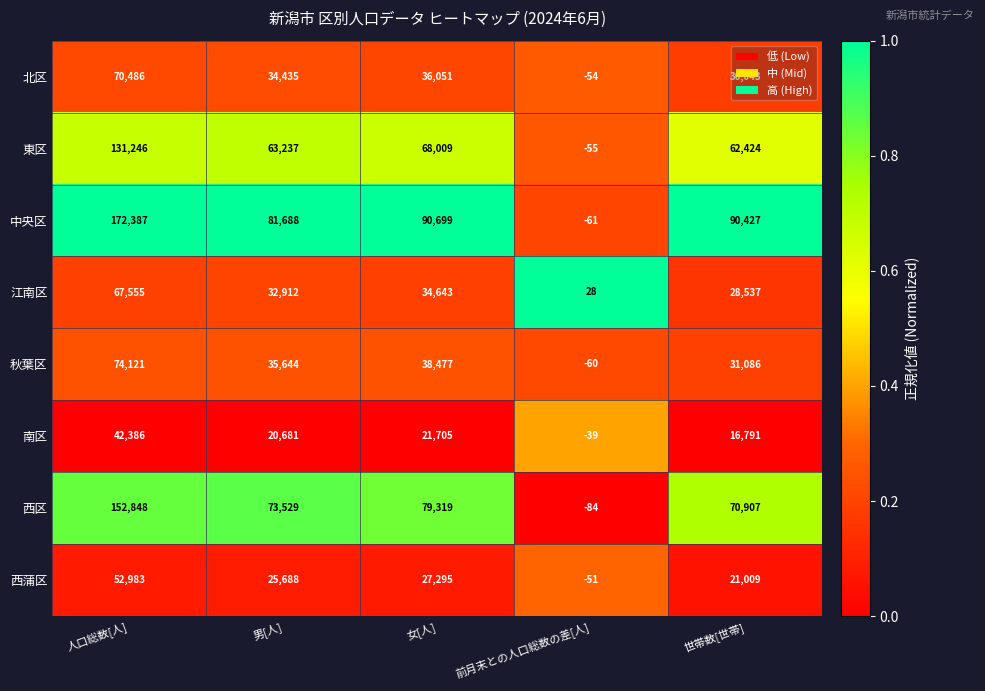

What is the minimum value for 秋葉区?

-60